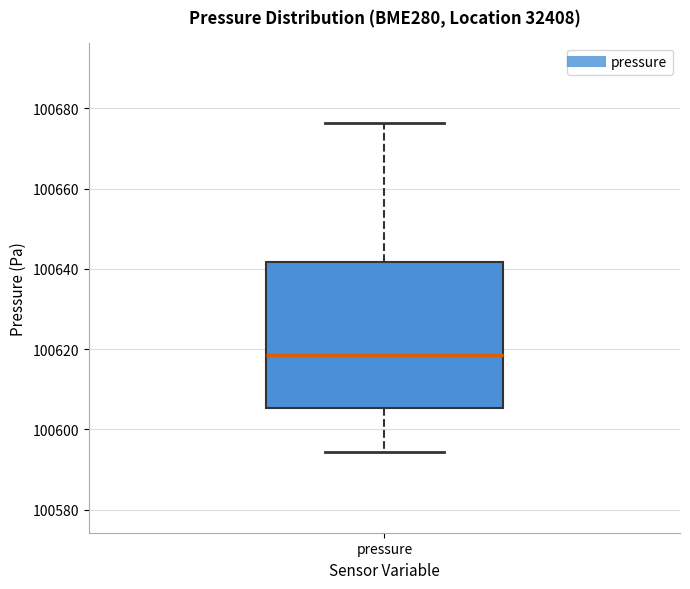

Where does the upper whisker of the box for pressure end on the y-axis? The values are not printed on the chart, so give them approximately, as read against the axis.

100676